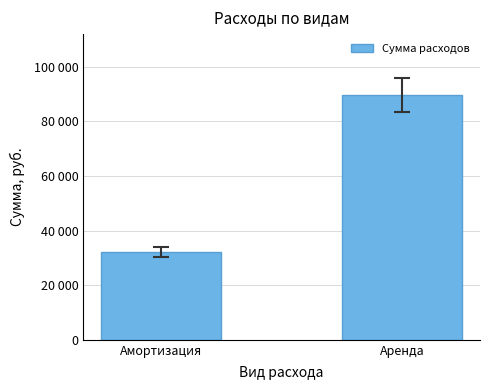

Rank the categories by value from lowest to highest.

Амортизация, Аренда